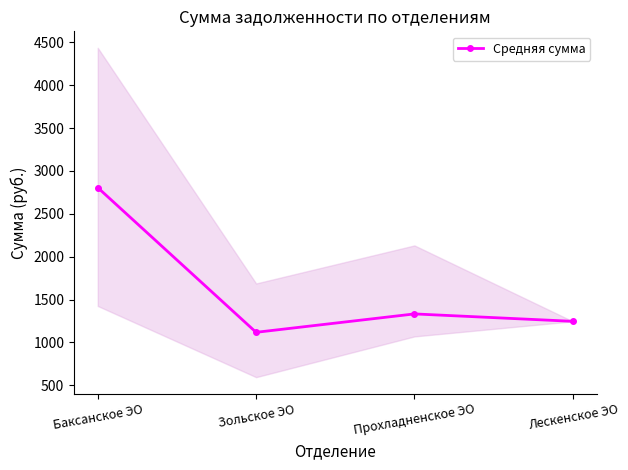

The value at Лескенское ЭО is 1245.8. True or false?

True